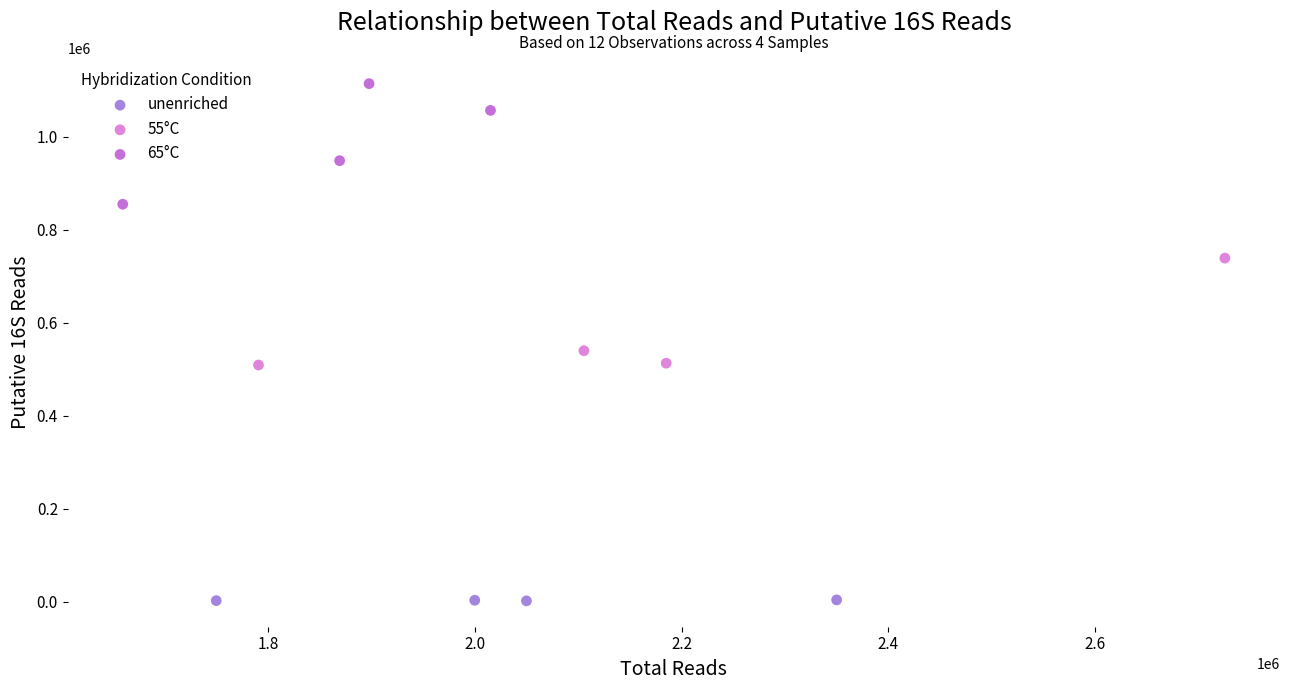

Which series contains the highest Y value?

65°C